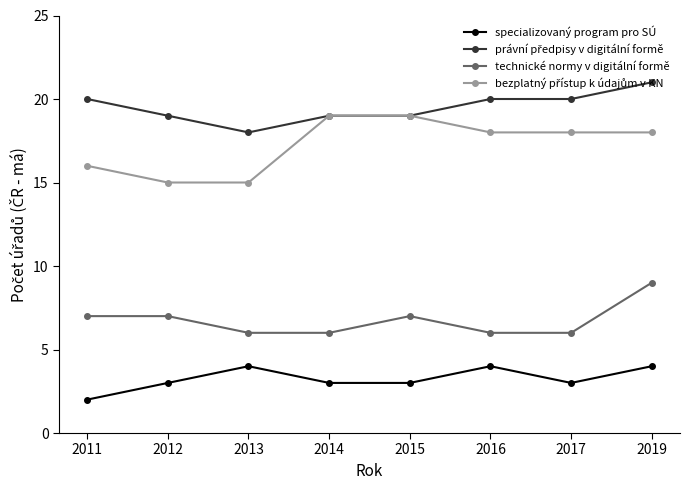

How many lines are shown in the chart?

4